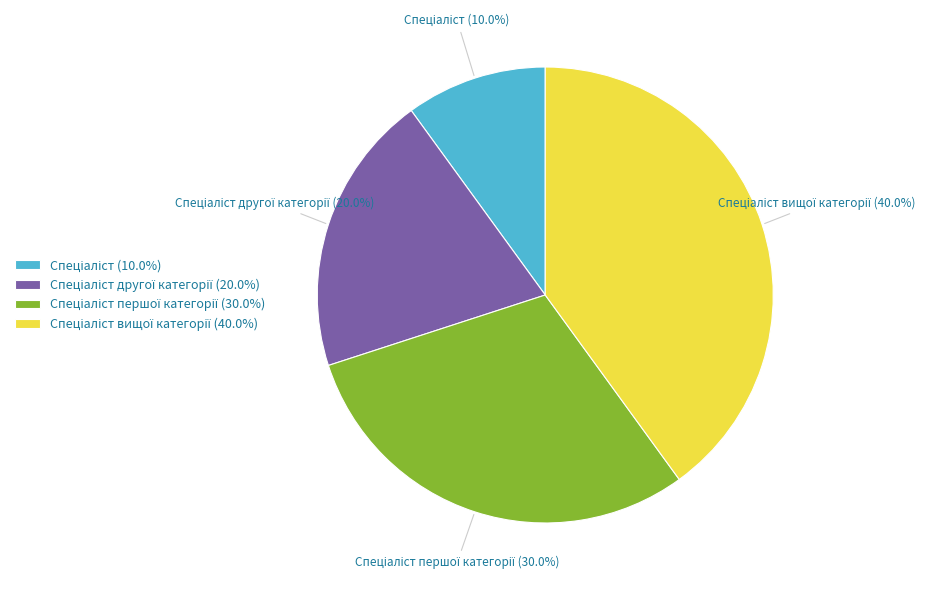

Does any single category account for the majority?

No